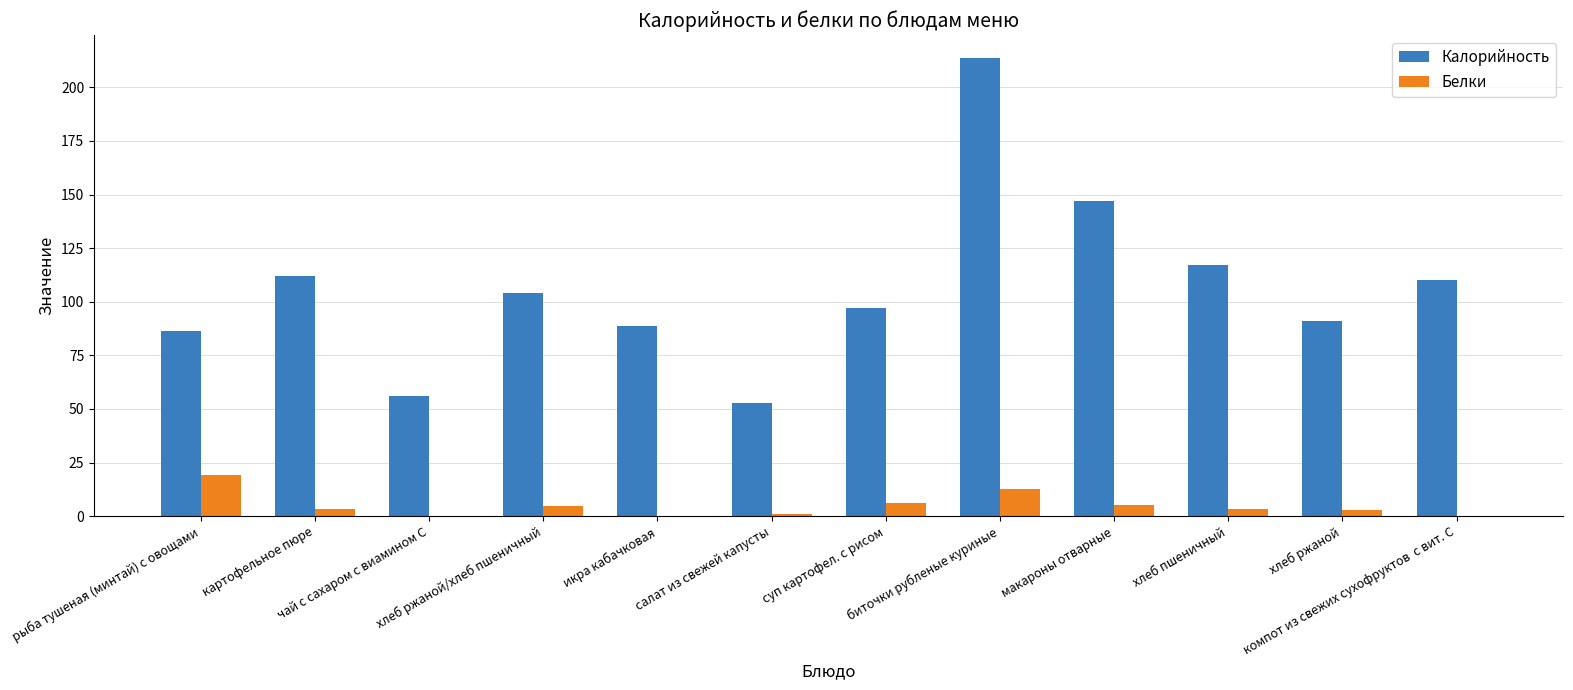

True or false: Калорийность has a value of 97.3 at суп картофел. с рисом.

True